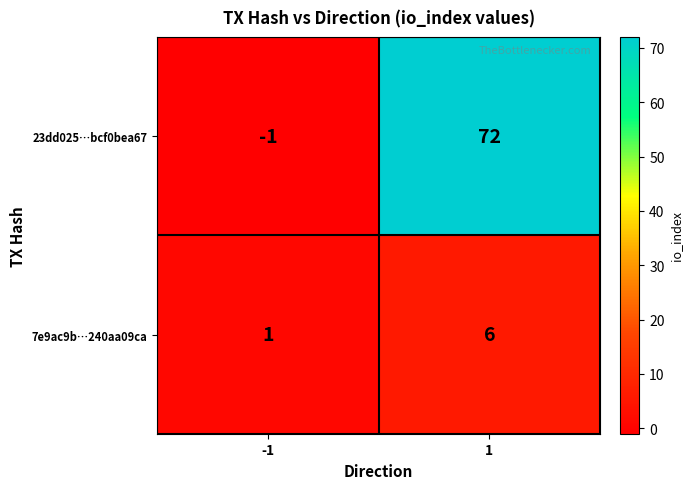

Reading left to right, what are all the values shown in this chart?

23dd025…bcf0bea67: -1=-1	1=72
7e9ac9b…240aa09ca: -1=1	1=6